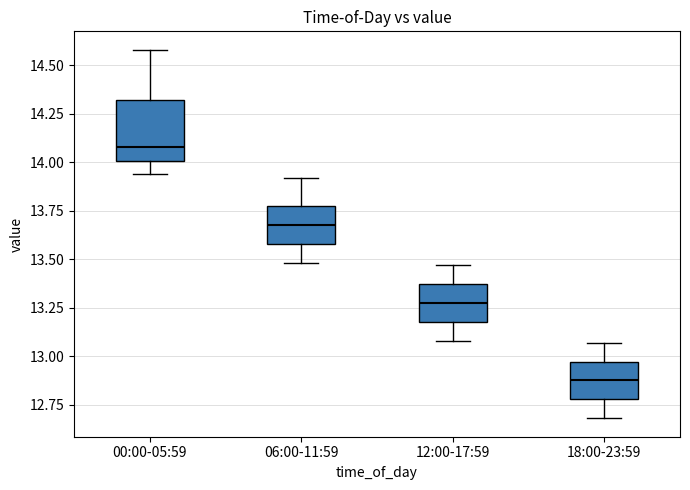

Reading left to right, transcribe this box plot: for each box, give where its median line is, the range the box spans, and where its two whiskers end, as read against the y-axis. The values are not printed on the chart, so give them approximately, as read against the axis.

00:00-05:59: median 14.10, box 14.00 to 14.30, whiskers 13.95 to 14.60
06:00-11:59: median 13.70, box 13.60 to 13.75, whiskers 13.50 to 13.90
12:00-17:59: median 13.30, box 13.20 to 13.35, whiskers 13.10 to 13.45
18:00-23:59: median 12.90, box 12.80 to 12.95, whiskers 12.70 to 13.05